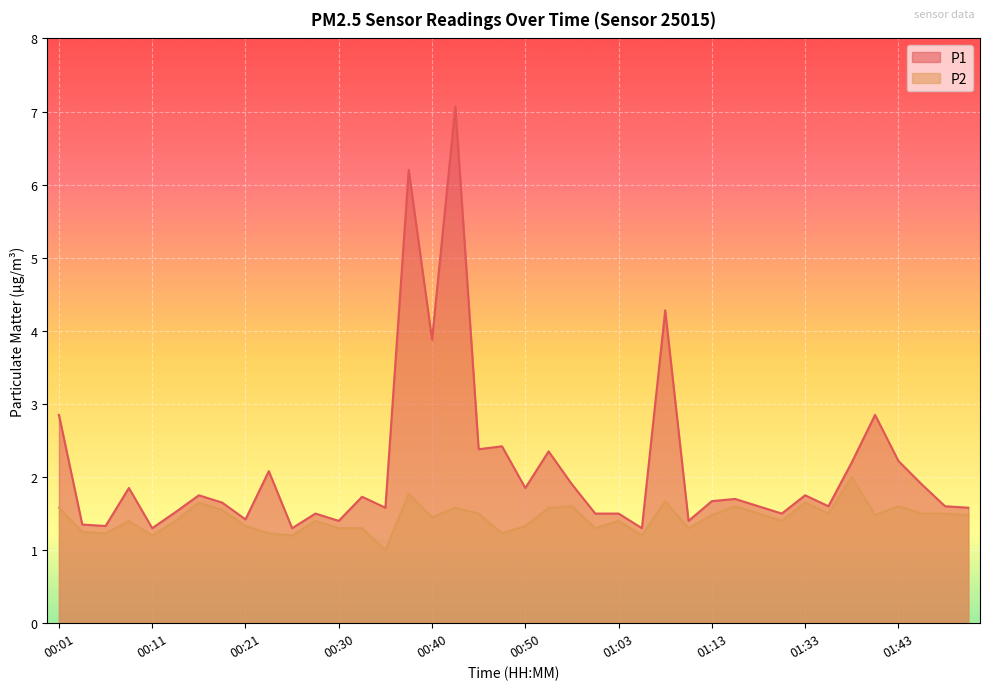

Reading left to right, list all the values displayed in this chart.

P1: 00:01=2.9	00:04=1.4	00:06=1.3	00:09=1.9	00:11=1.3	00:13=1.5	00:16=1.8	00:18=1.6	00:21=1.4	00:23=2.1	00:26=1.3	00:28=1.5	00:30=1.4	00:33=1.7	00:35=1.6	00:38=6.2	00:40=3.9	00:43=7.1	00:45=2.4	00:48=2.4	00:50=1.9	00:53=2.4	00:56=1.9	00:58=1.5	01:03=1.5	01:06=1.3	01:08=4.3	01:10=1.4	01:13=1.7	01:15=1.7	01:18=1.6	01:26=1.5	01:33=1.8	01:36=1.6	01:38=2.2	01:41=2.9	01:43=2.2	01:46=1.9	01:48=1.6	01:50=1.6
P2: 00:01=1.6	00:04=1.2	00:06=1.2	00:09=1.4	00:11=1.2	00:13=1.4	00:16=1.6	00:18=1.6	00:21=1.3	00:23=1.2	00:26=1.2	00:28=1.4	00:30=1.3	00:33=1.3	00:35=1.0	00:38=1.8	00:40=1.4	00:43=1.6	00:45=1.5	00:48=1.2	00:50=1.3	00:53=1.6	00:56=1.6	00:58=1.3	01:03=1.4	01:06=1.2	01:08=1.7	01:10=1.3	01:13=1.5	01:15=1.6	01:18=1.5	01:26=1.4	01:33=1.6	01:36=1.5	01:38=2.0	01:41=1.5	01:43=1.6	01:46=1.5	01:48=1.5	01:50=1.5